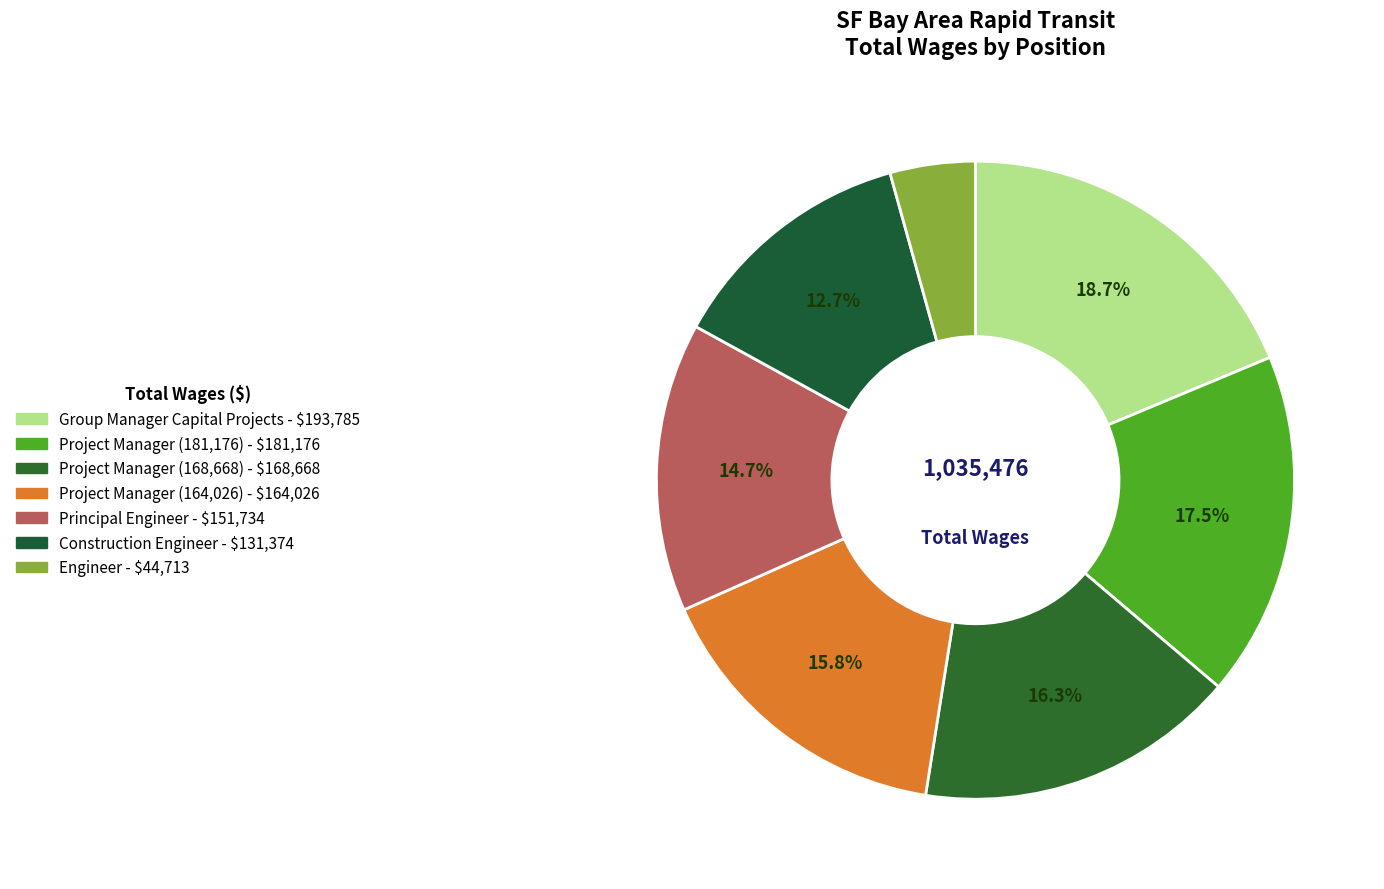

How many slices are in this pie chart?

7